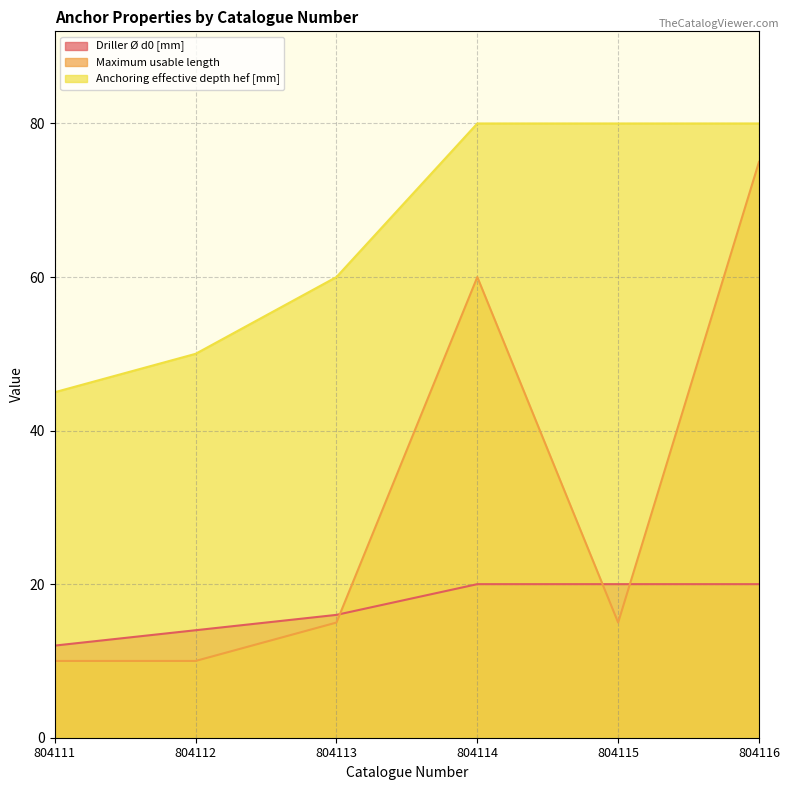

Reading left to right, extract all data points from this chart.

Driller Ø d0 [mm]: 12	14	16	20	20	20
Maximum usable length: 10	10	15	60	15	75
Anchoring effective depth hef [mm]: 45	50	60	80	80	80